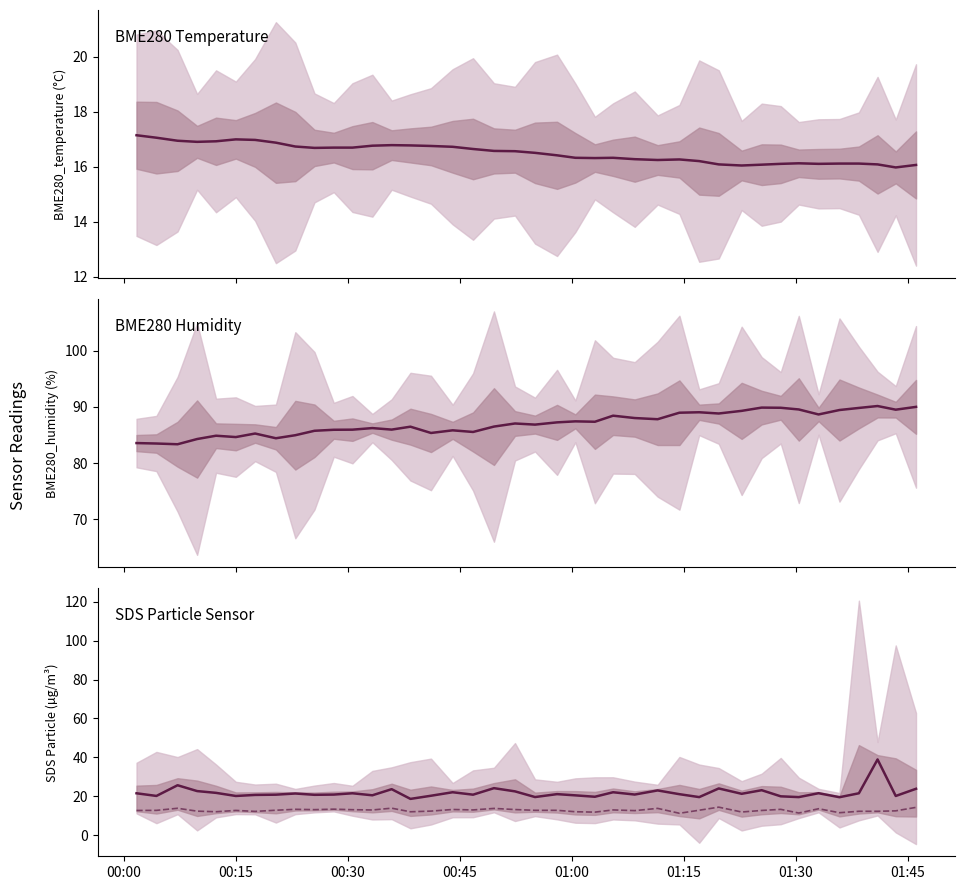

True or false: BME280_humidity and BME280_temperature intersect in this chart.

False